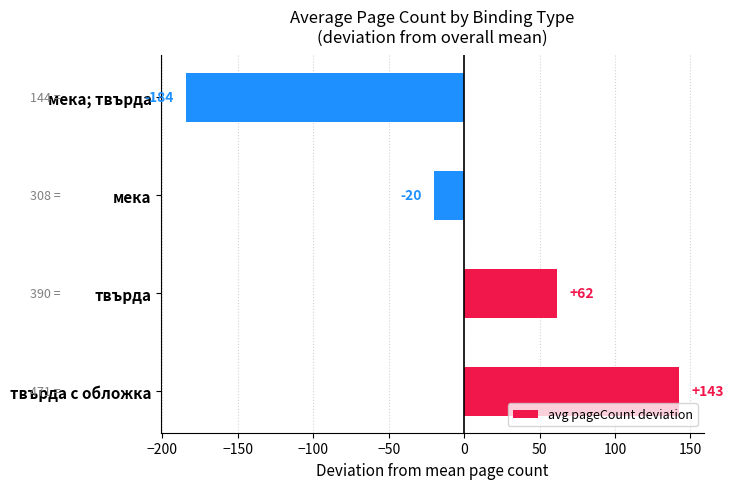

At which category does the chart reach its peak across all series?

твърда с обложка